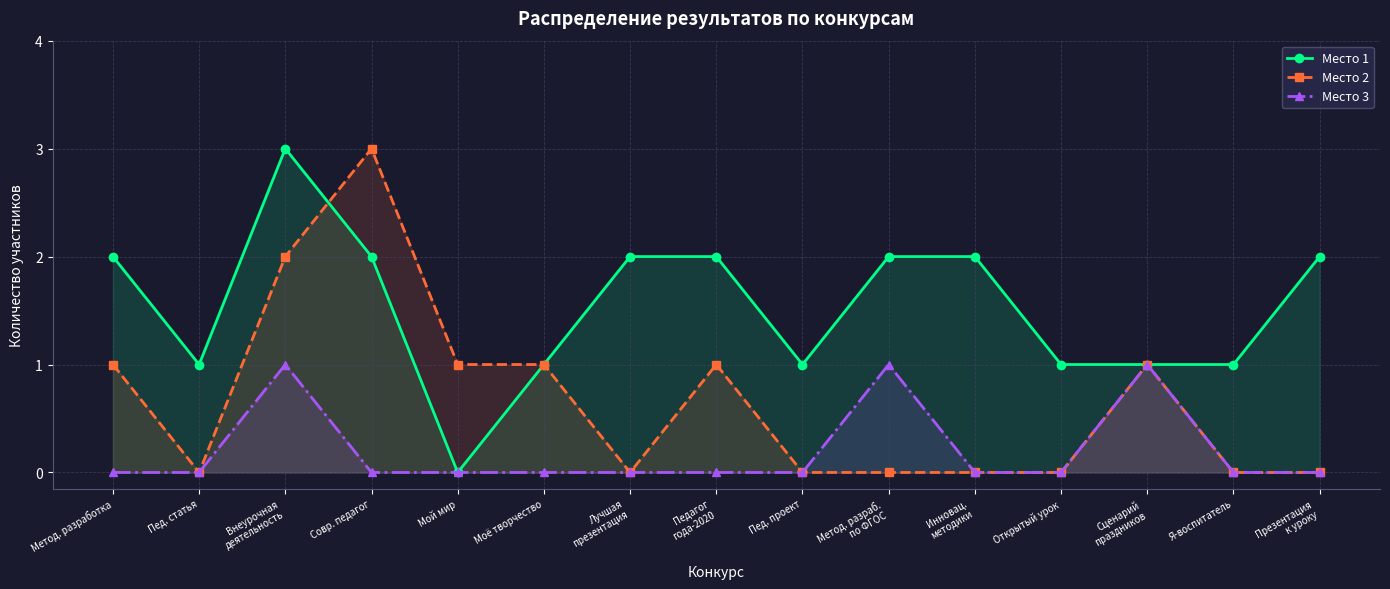

How many lines are shown in the chart?

3